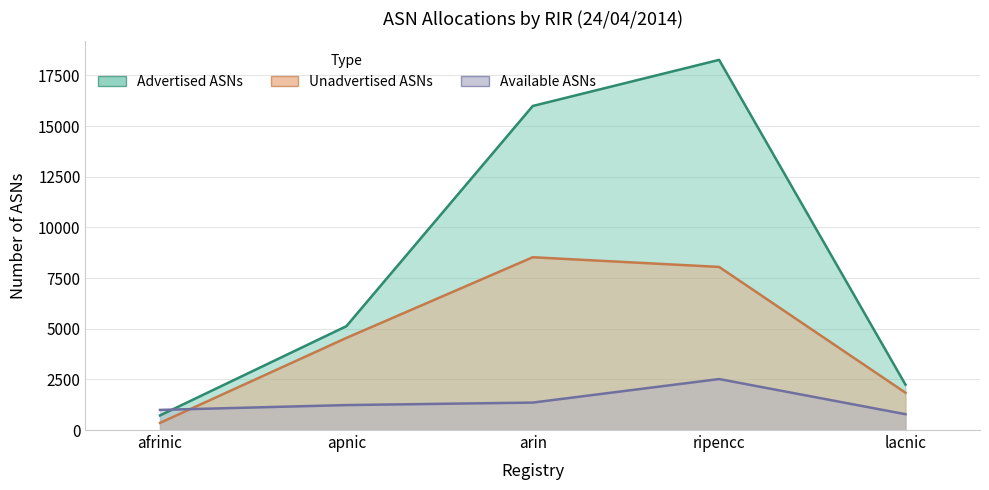

How many times do Unadvertised ASNs and Available ASNs cross each other?

1